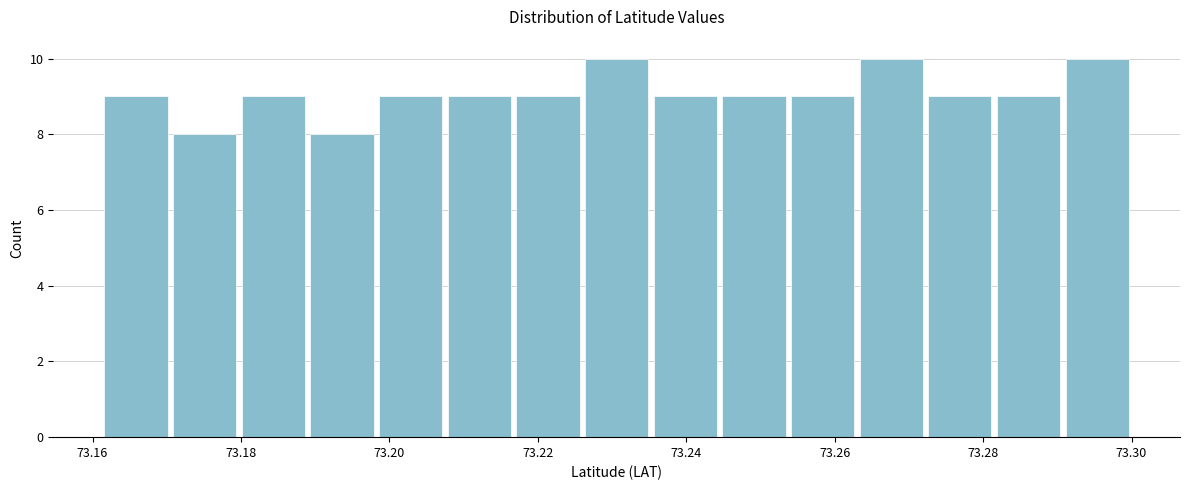

Reading left to right, transcribe this chart: for each bar, give the range it covers on the x-axis and its height. Neither the bar edges nor the heights are printed on the chart, so give them approximately, as read against the axes.

73.162 to 73.170: 9
73.170 to 73.180: 8
73.180 to 73.188: 9
73.188 to 73.198: 8
73.198 to 73.208: 9
73.208 to 73.216: 9
73.216 to 73.226: 9
73.226 to 73.236: 10
73.236 to 73.244: 9
73.244 to 73.254: 9
73.254 to 73.262: 9
73.262 to 73.272: 10
73.272 to 73.282: 9
73.282 to 73.290: 9
73.290 to 73.300: 10